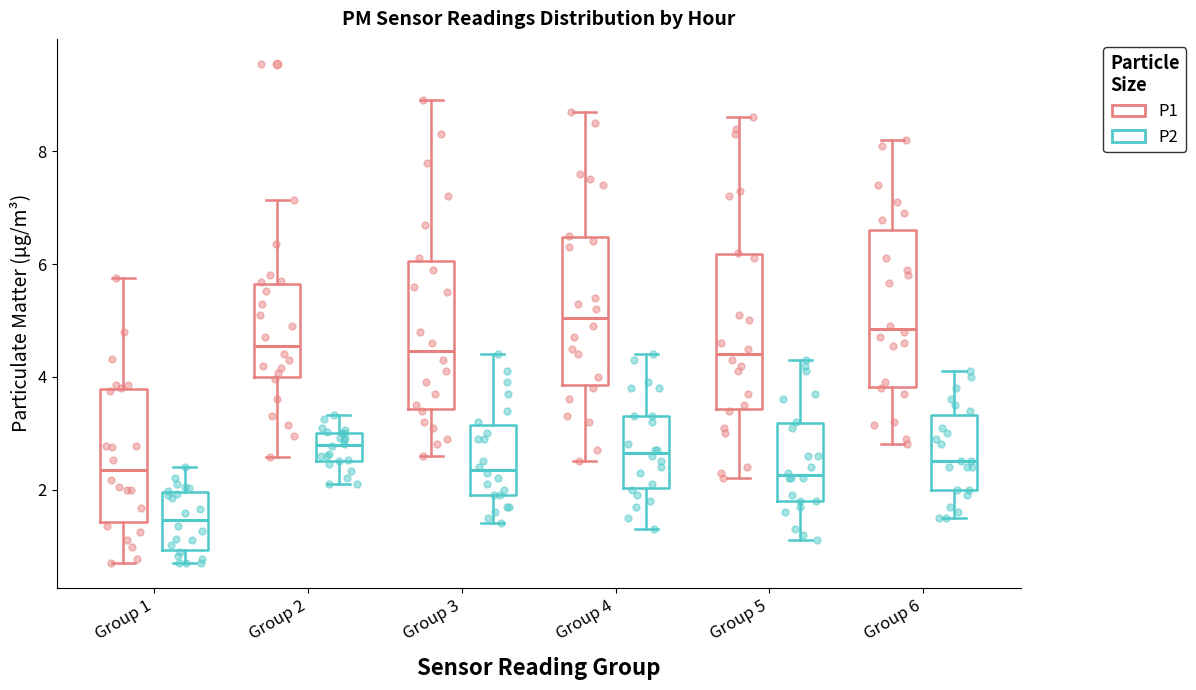

Reading left to right, transcribe this box plot: for each box, give where its median line is, the range the box spans, and where its two whiskers end, as read against the y-axis. The values are not printed on the chart, so give them approximately, as read against the axis.

Group 1 (P1): median 2.4, box 1.4 to 3.8, whiskers 0.8 to 5.8
Group 1 (P2): median 1.4, box 1.0 to 2.0, whiskers 0.8 to 2.4
Group 2 (P1): median 4.6, box 4.0 to 5.6, whiskers 2.6 to 7.2
Group 2 (P2): median 2.8, box 2.6 to 3.0, whiskers 2.2 to 3.4
Group 3 (P1): median 4.4, box 3.4 to 6.0, whiskers 2.6 to 9.0
Group 3 (P2): median 2.4, box 2.0 to 3.2, whiskers 1.4 to 4.4
Group 4 (P1): median 5.0, box 3.8 to 6.4, whiskers 2.6 to 8.8
Group 4 (P2): median 2.6, box 2.0 to 3.4, whiskers 1.4 to 4.4
Group 5 (P1): median 4.4, box 3.4 to 6.2, whiskers 2.2 to 8.6
Group 5 (P2): median 2.2, box 1.8 to 3.2, whiskers 1.2 to 4.4
Group 6 (P1): median 4.8, box 3.8 to 6.6, whiskers 2.8 to 8.2
Group 6 (P2): median 2.6, box 2.0 to 3.4, whiskers 1.6 to 4.2